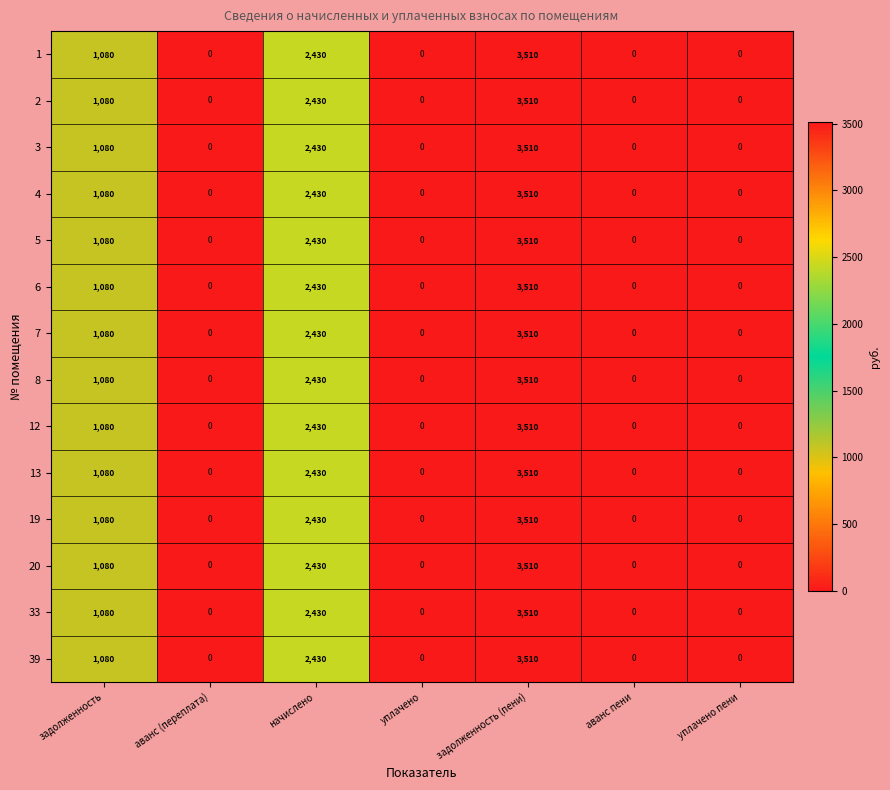

At which category is the sum across all series the highest?

задолженность (пени)